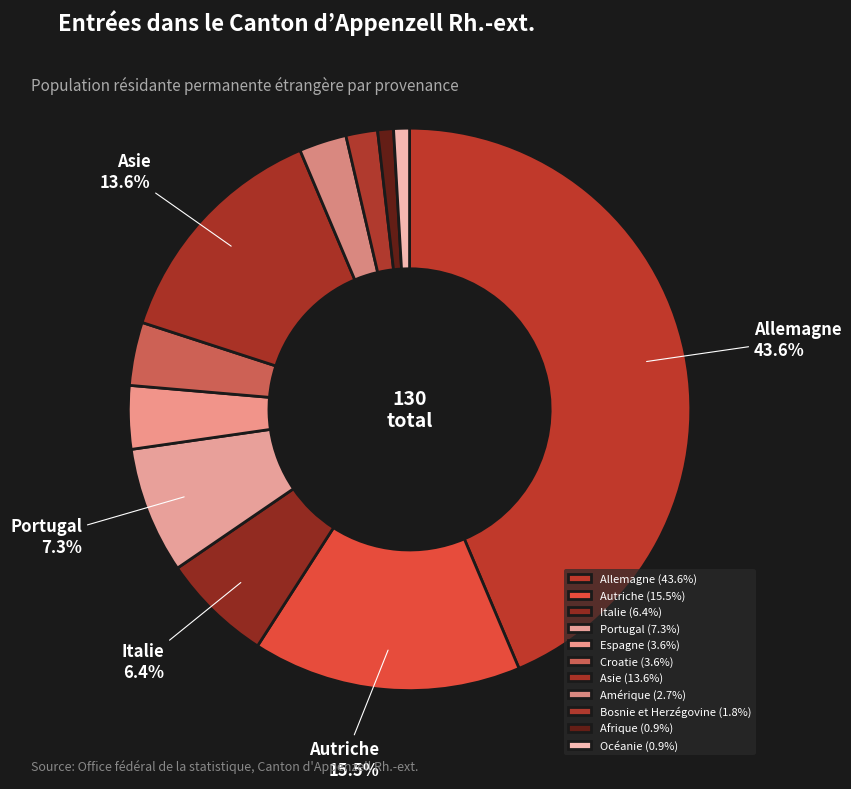

Is Portugal the majority of the pie?

No